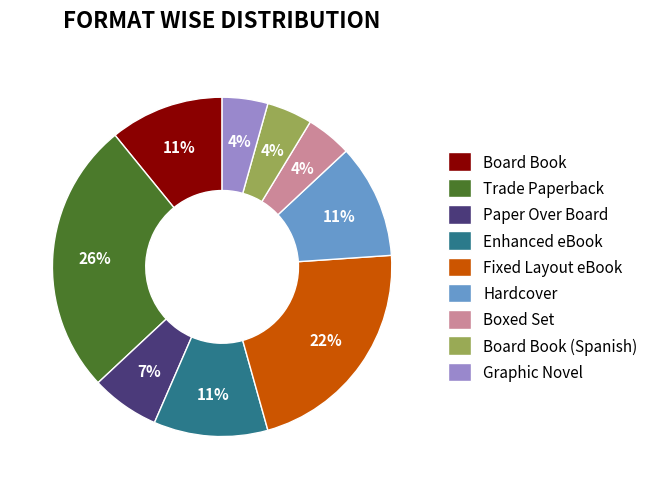

Do Board Book (Spanish) and Fixed Layout eBook together represent more than half of the pie?

No